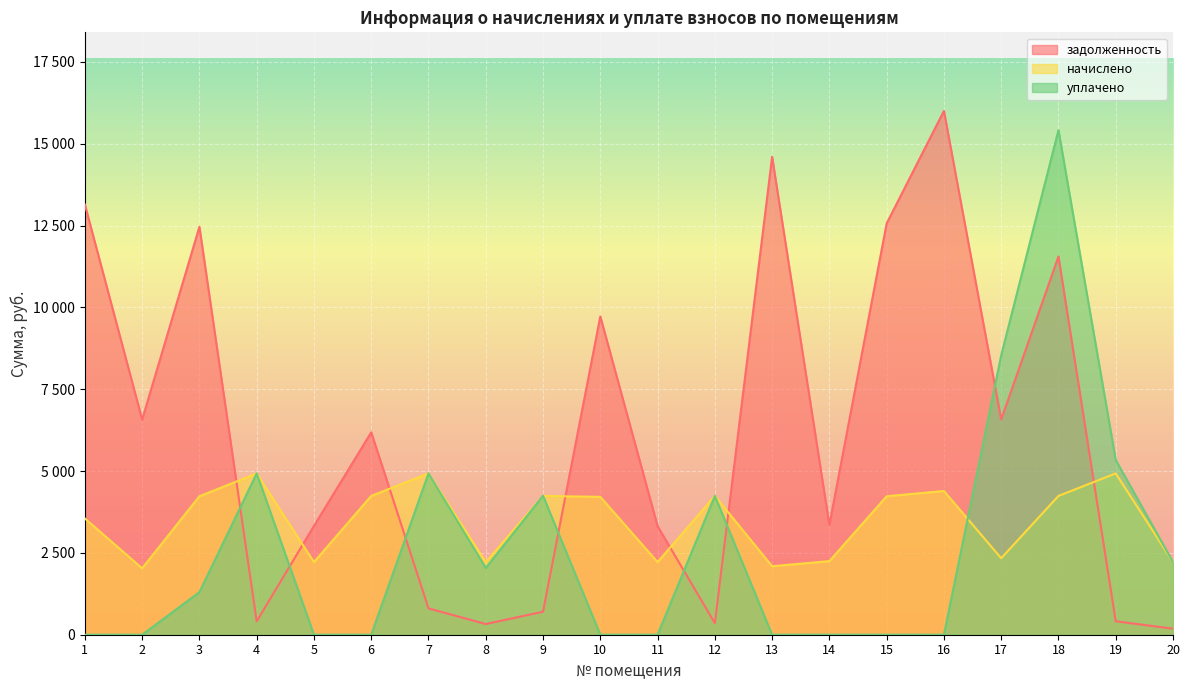

In задолженность, how many points are higher than both neighbors (excluding endpoints)?

6